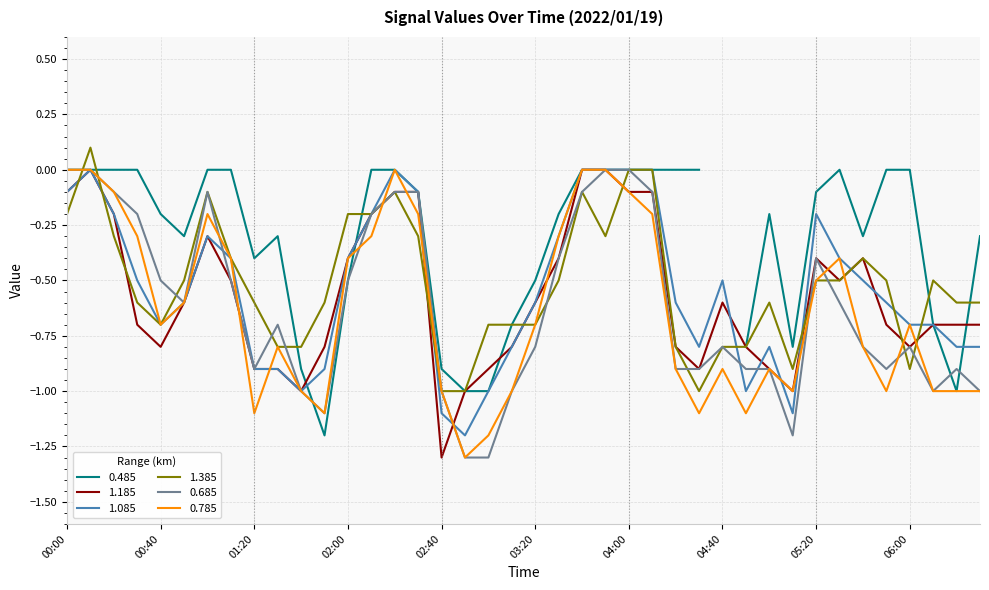

How many data points does each series have?

40